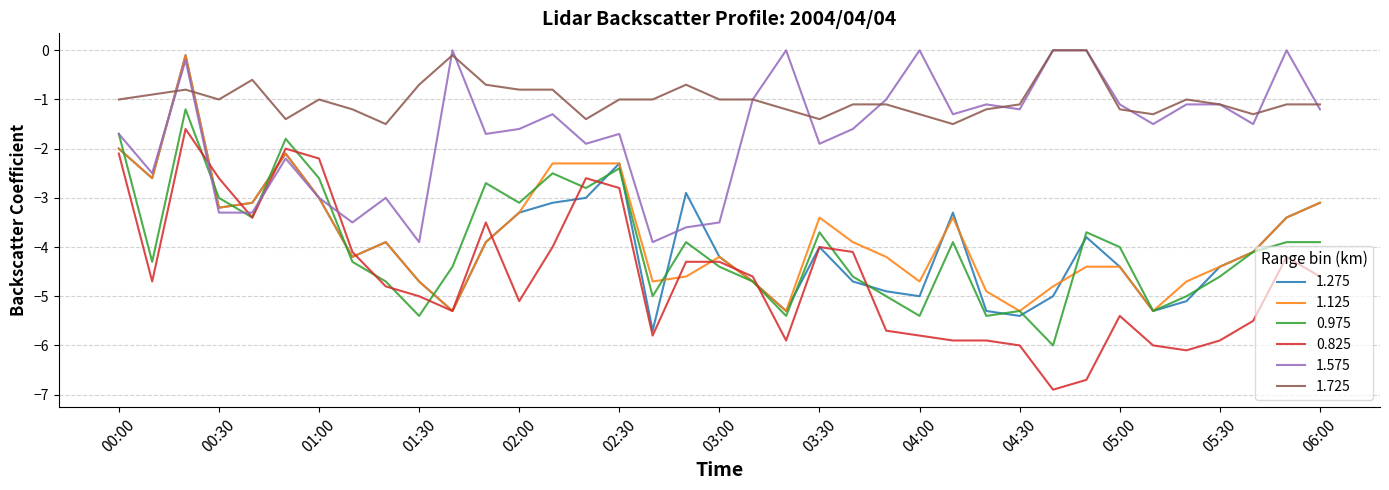

What is the minimum value for 1.275?

-5.7